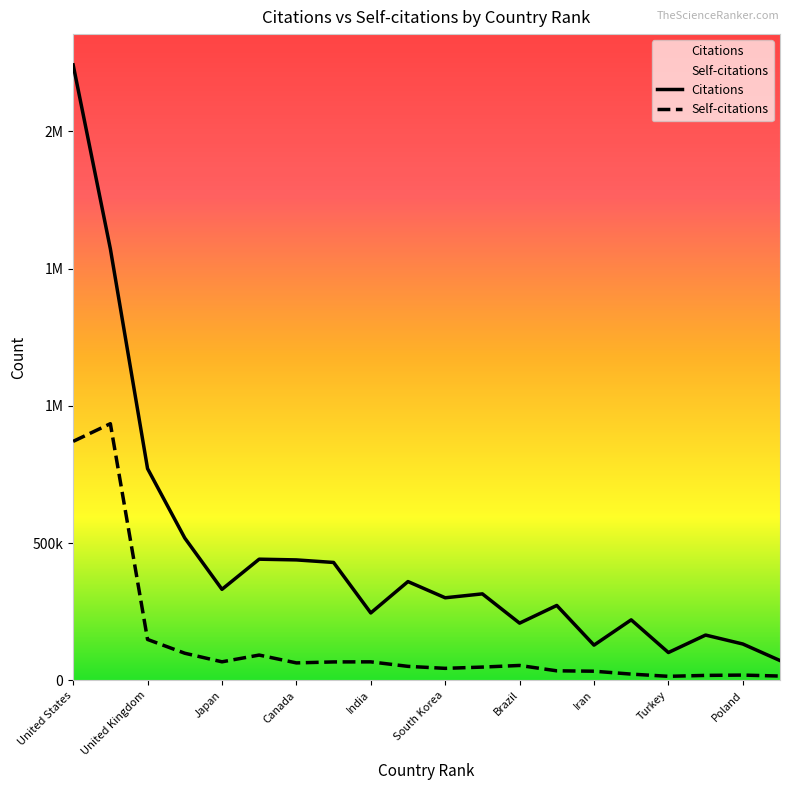

What is the difference between the highest and lowest values at Iran?

94968.0